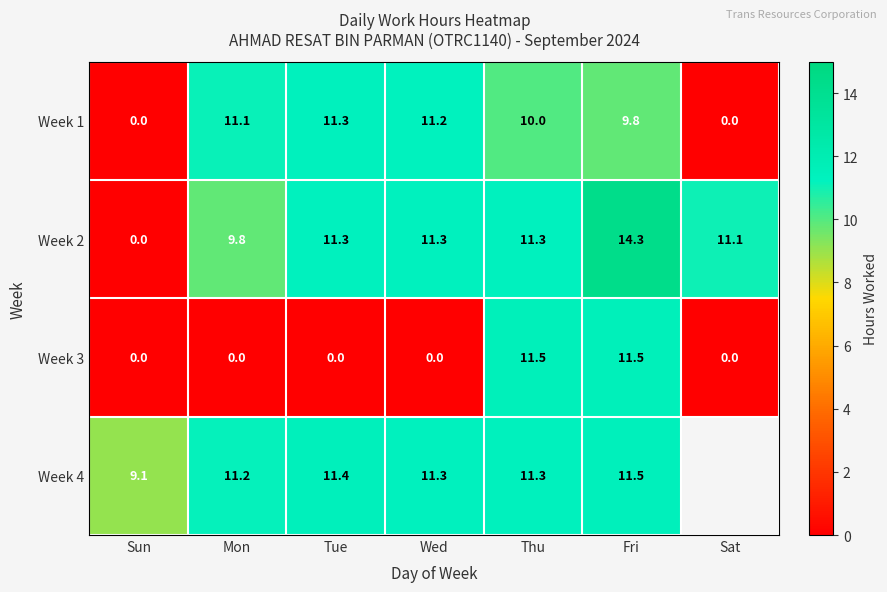

Is the value of Week 3 at Sun greater than the value of Week 2 at Fri?

No